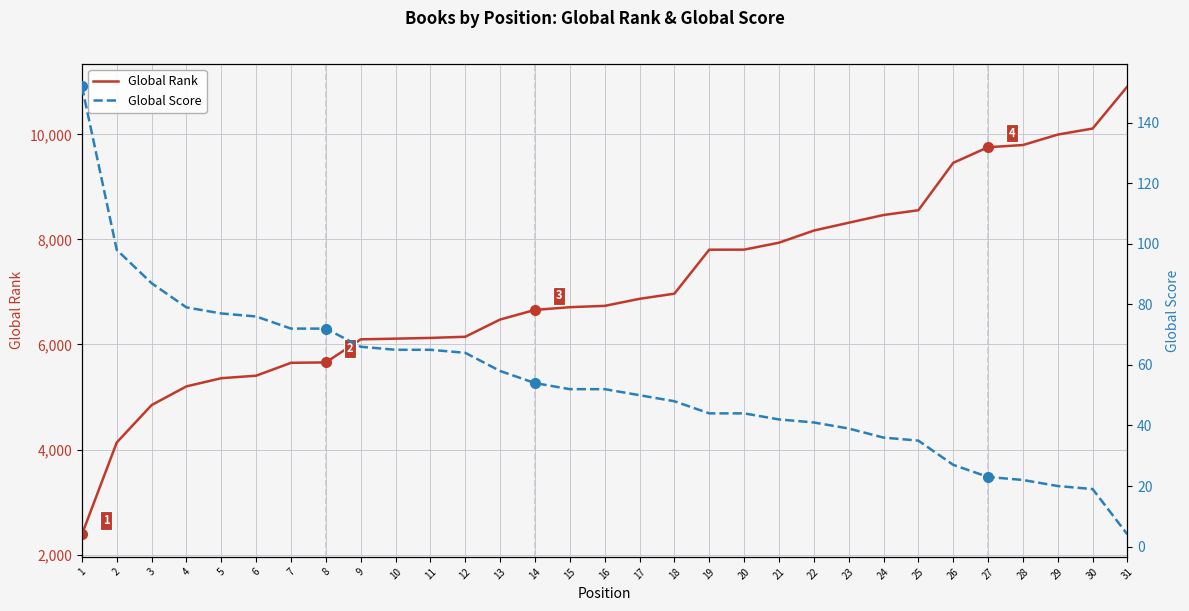

What is the difference between the second highest and minimum values in the Global Rank series?

7726